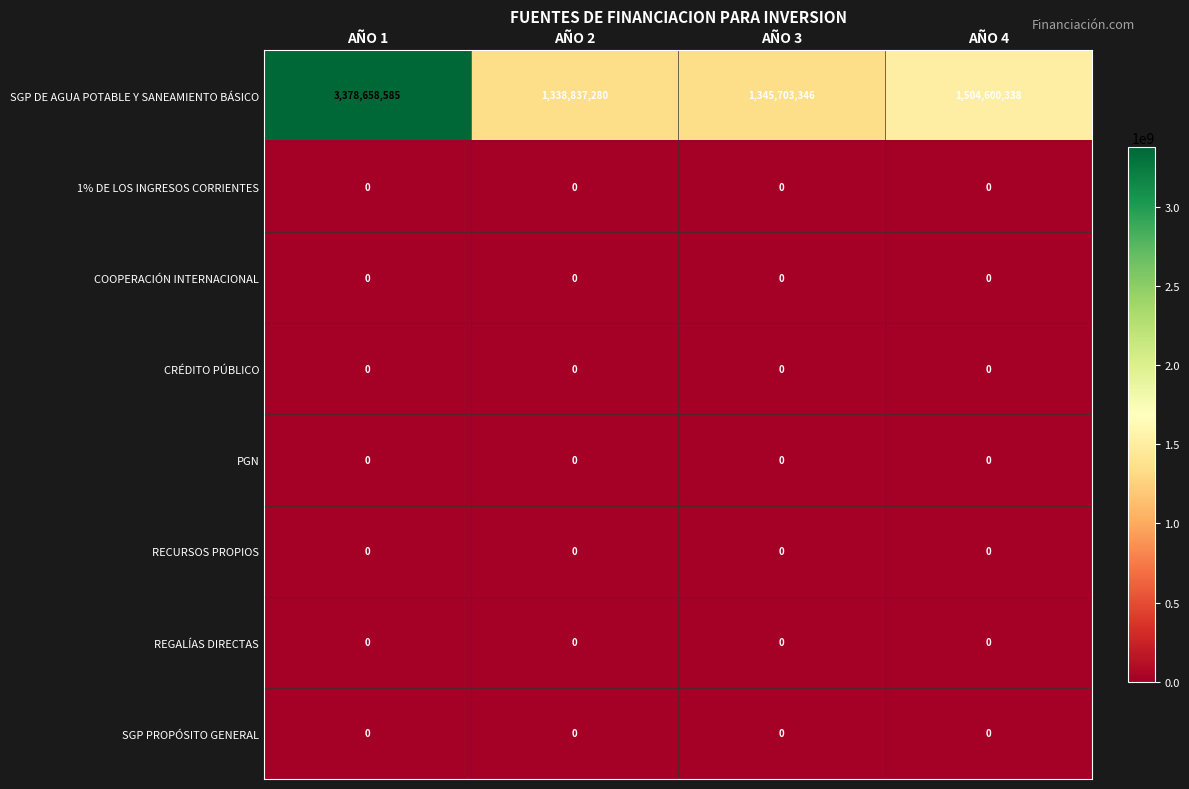

Which label corresponds to the largest value in the chart?

AÑO 1